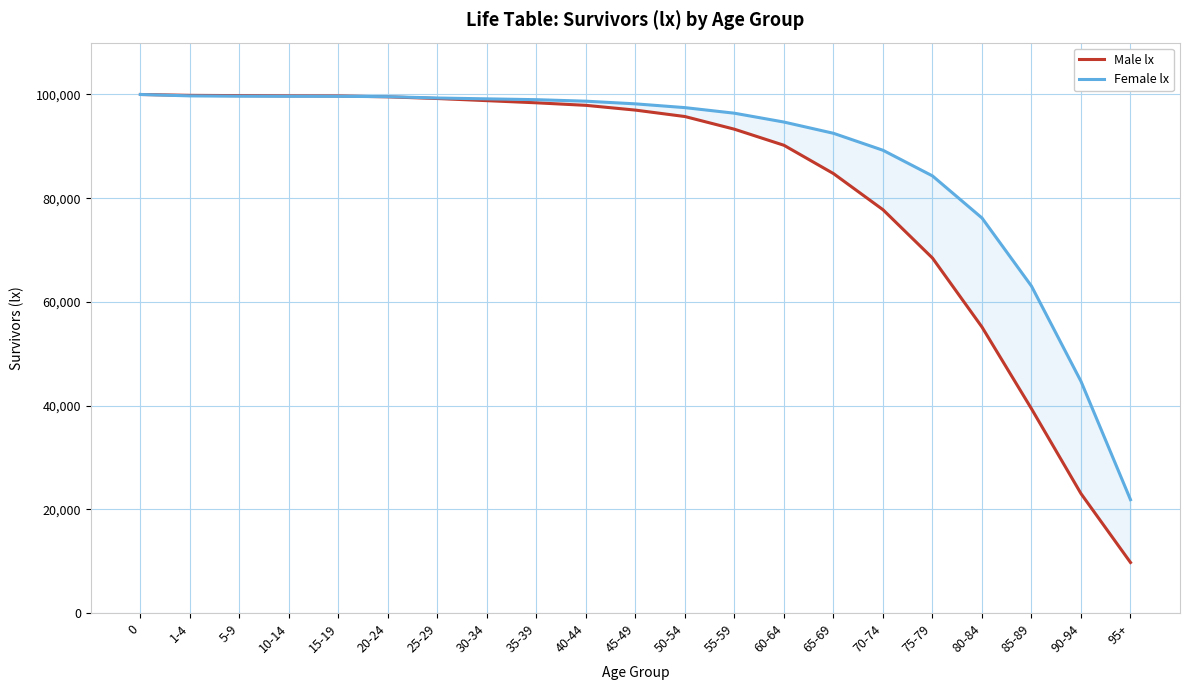

The Female lx series shows 99642 at 15-19. True or false?

True